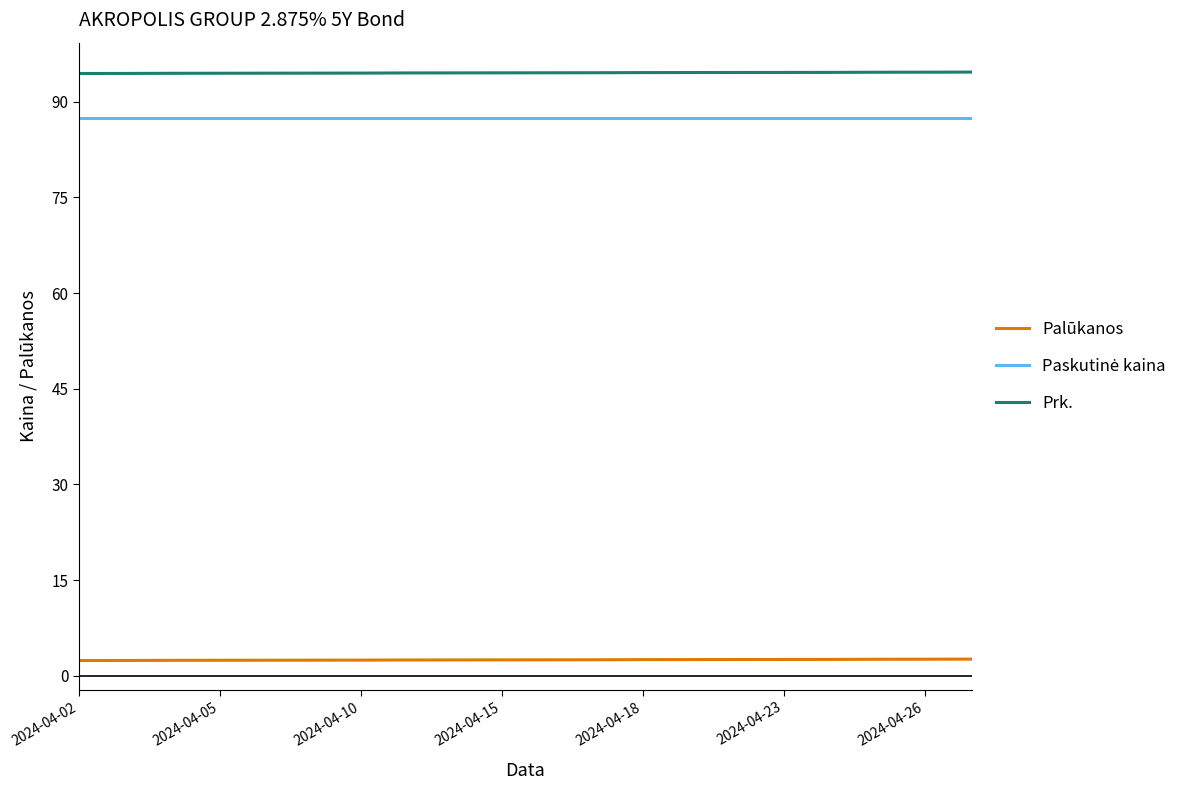

How many categories are shown in the chart?

20